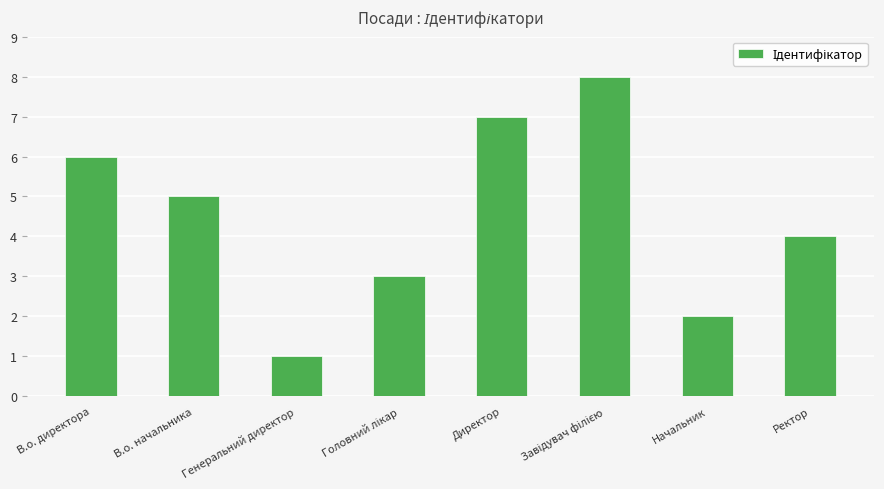

What is the label of the 7th bar from the right?

В.о. начальника